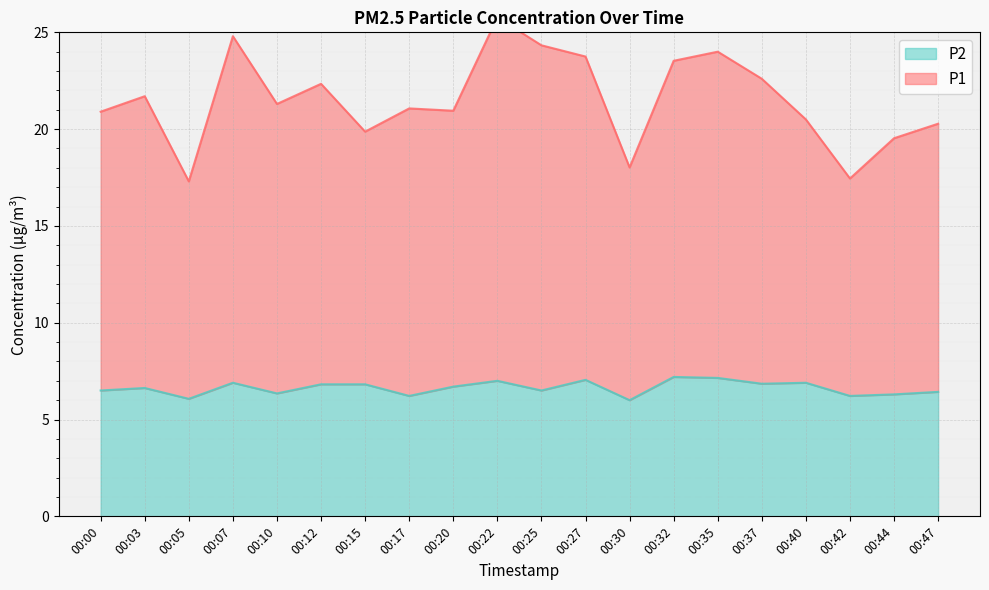

True or false: P1 and P2 cross at least once.

False